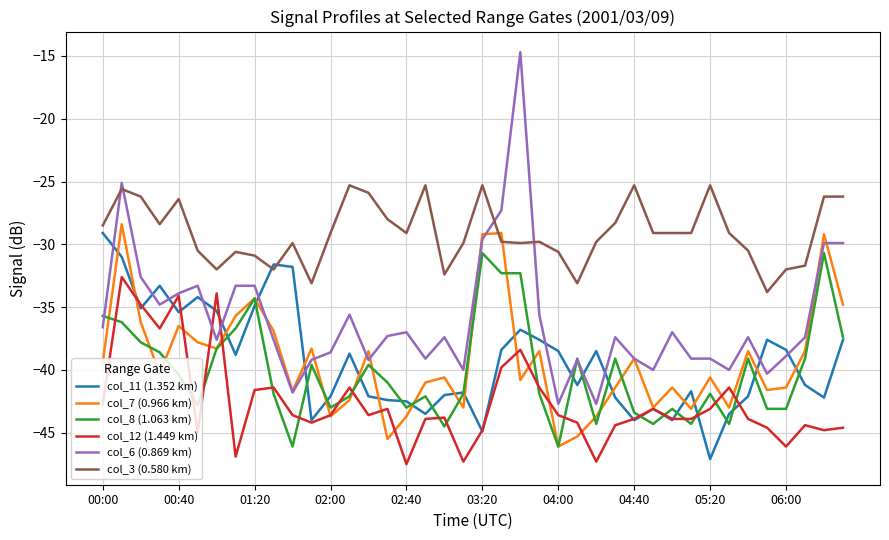

After their last crossing, which series has the higher values: col_12 (1.449 km) or col_8 (1.063 km)?

col_8 (1.063 km)